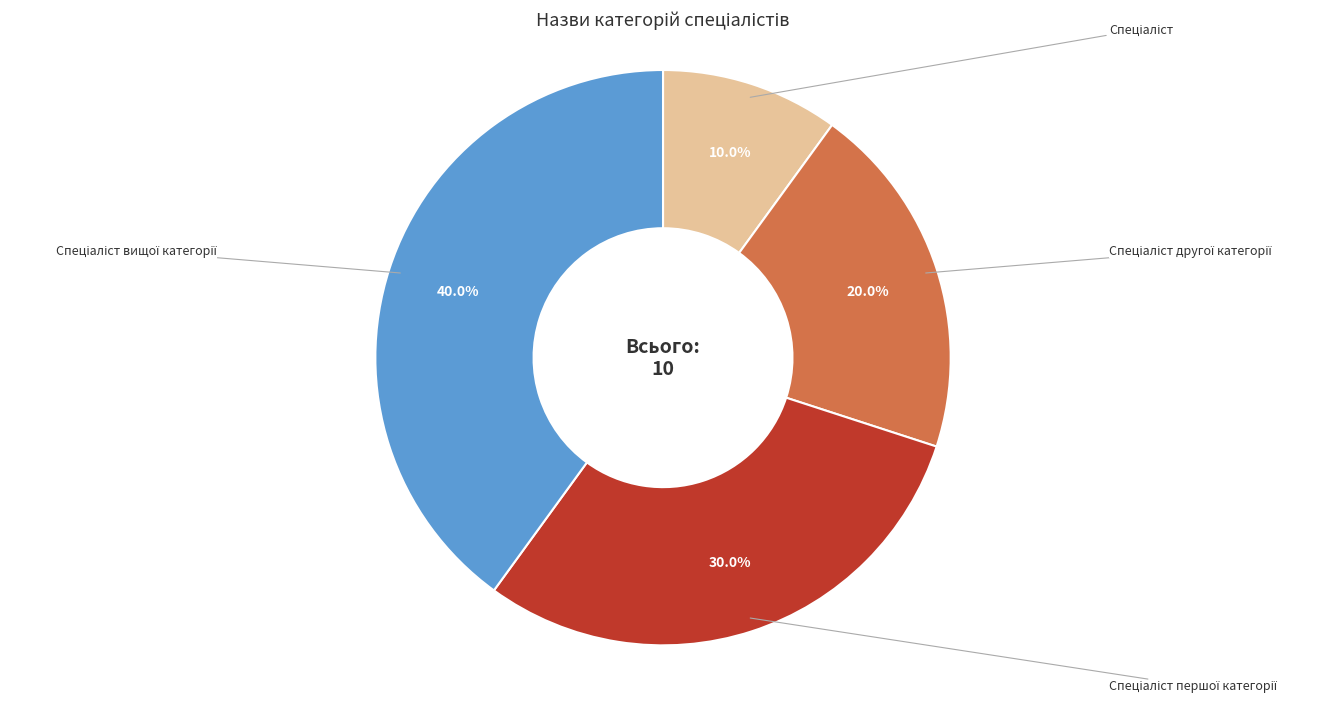

Does any single category account for the majority?

No